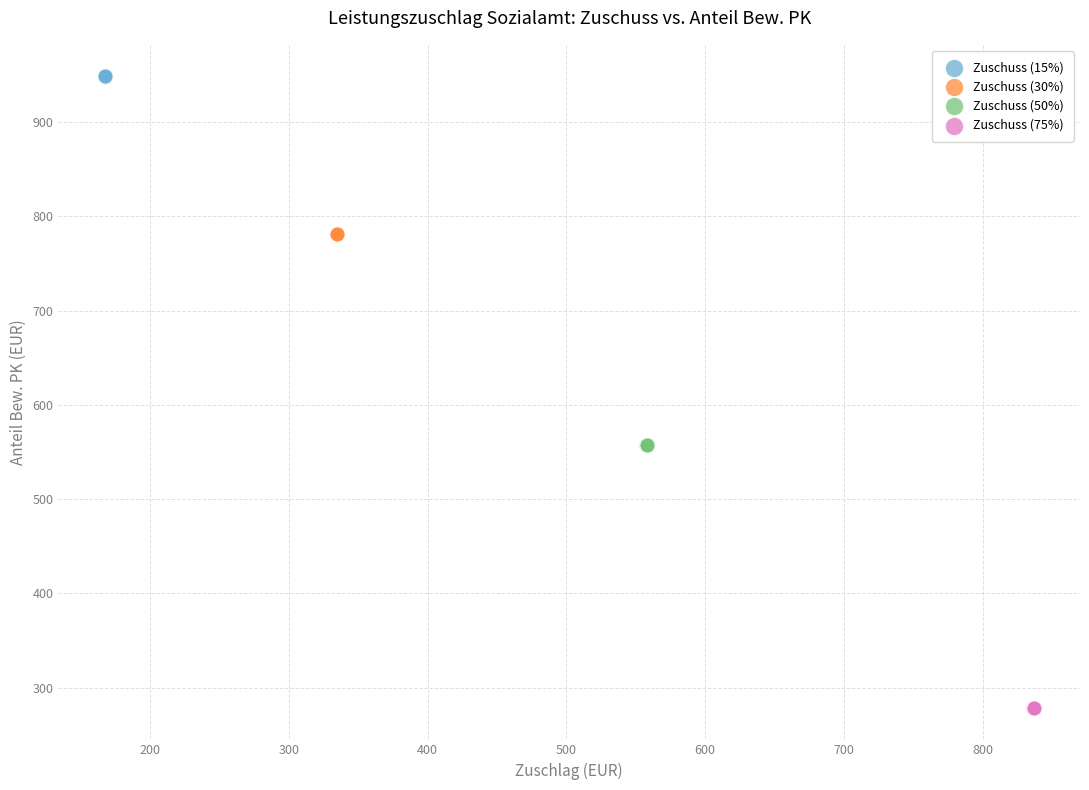

What are all the series names shown in the legend?

Zuschuss (15%), Zuschuss (30%), Zuschuss (50%), Zuschuss (75%)